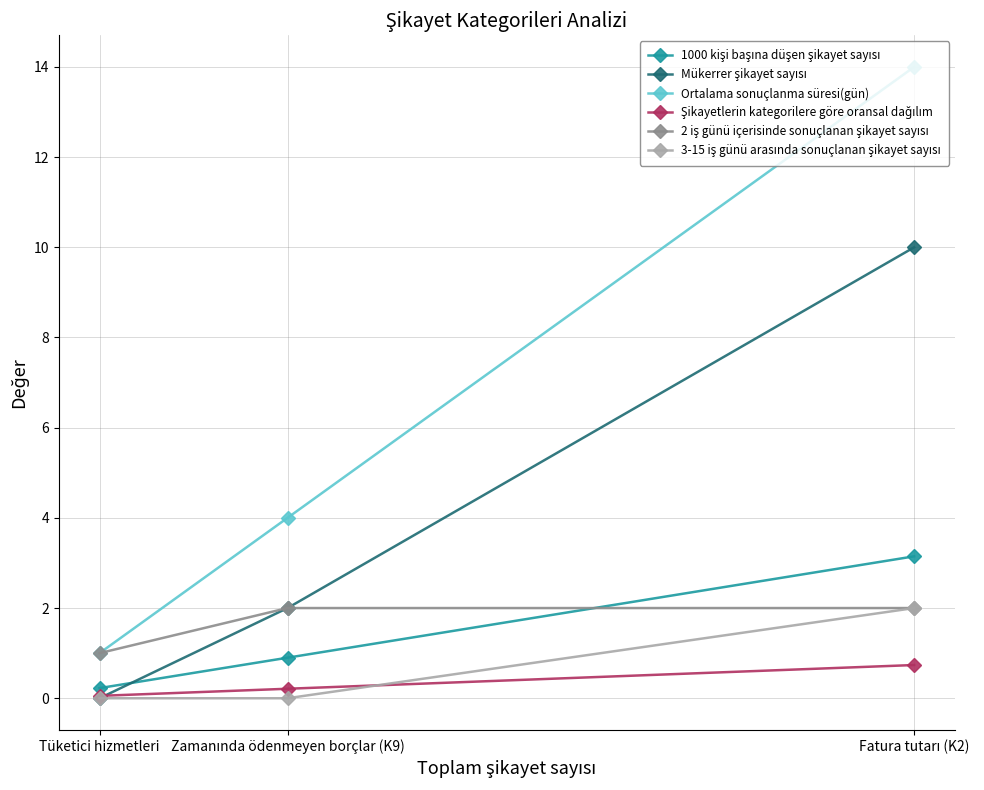

Which series has the largest total across all categories?

Ortalama sonuçlanma süresi(gün)